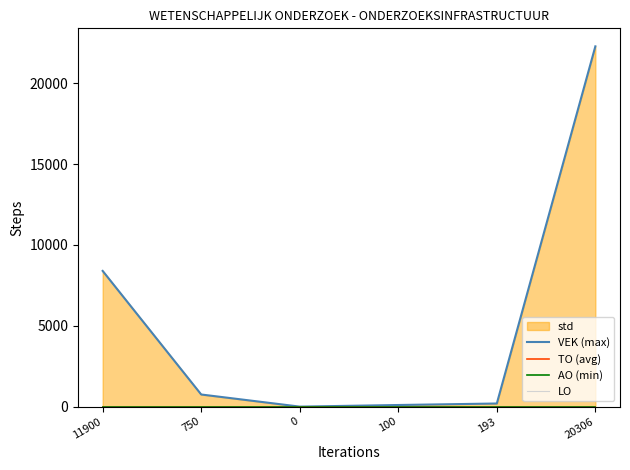

Which series has the widest spread of values?

VEK (max)